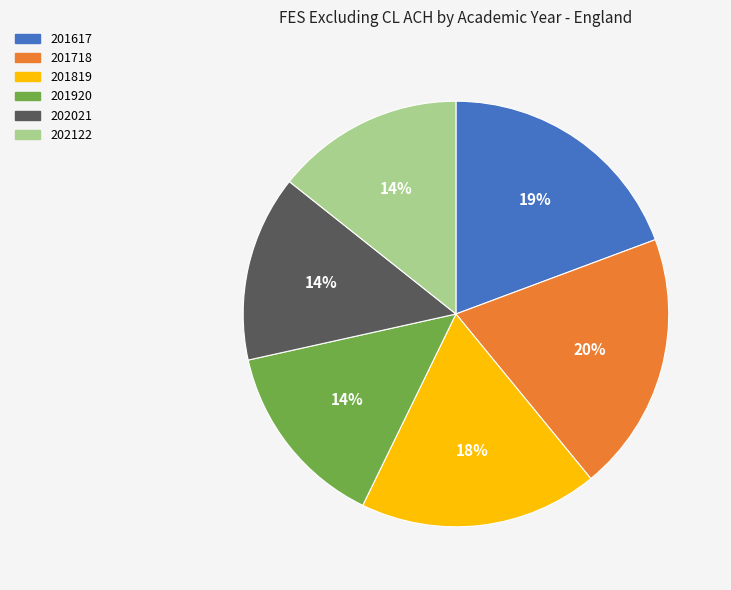

To the nearest percent, what portion does 201617 represent?

19%